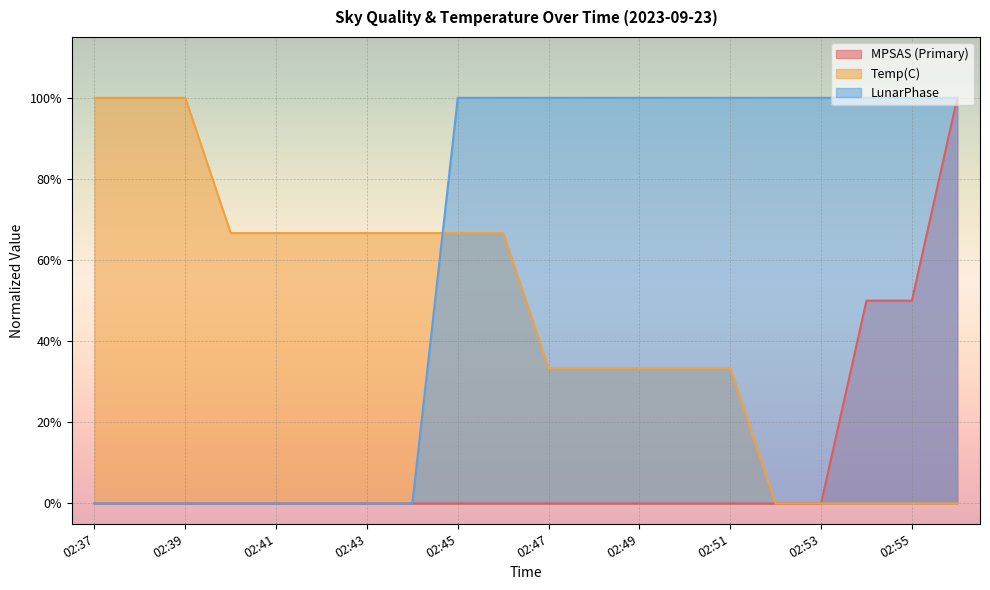

What is the value of the Temp(C) point at the 5th from the left?

0.7